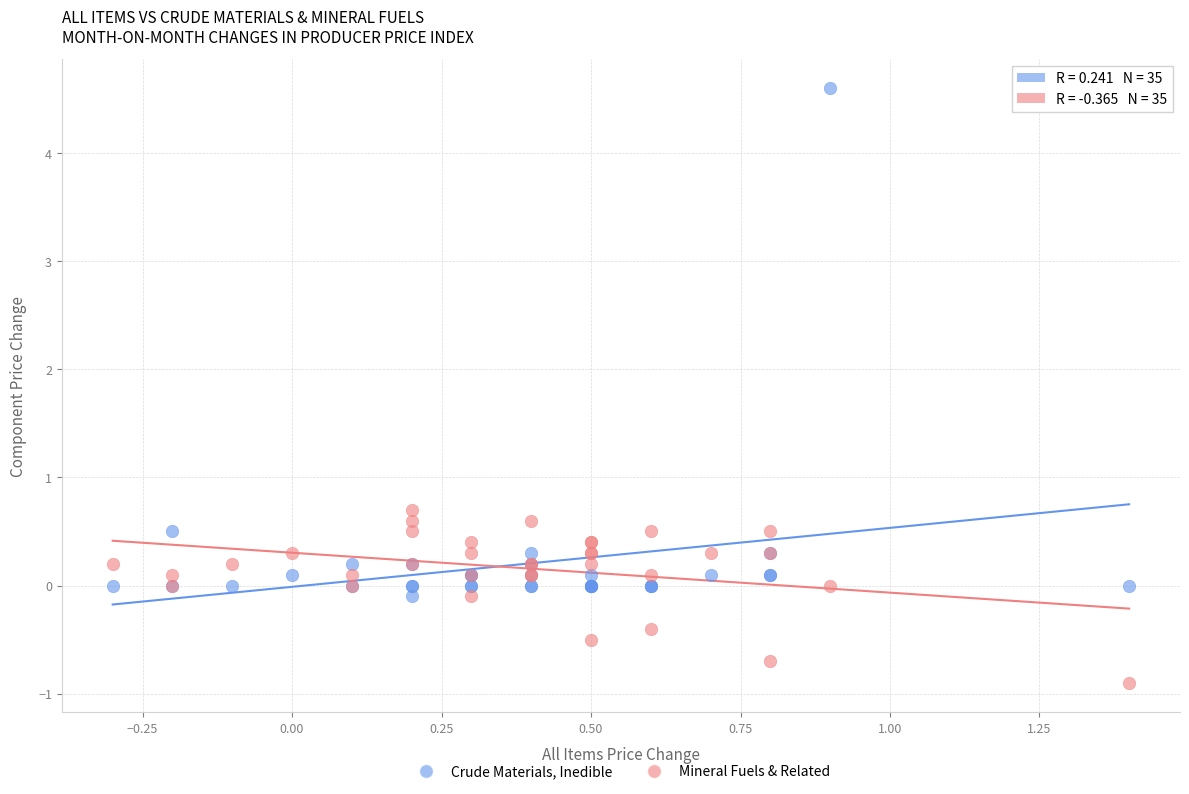

In the Crude Materials, Inedible series, what Y value is closest to 2?

0.5